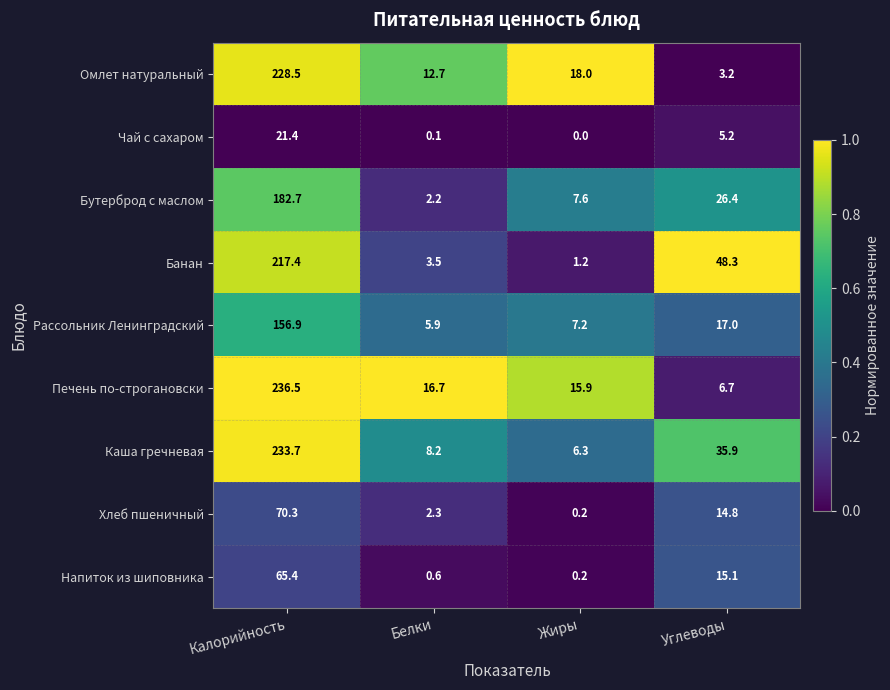

At how many categories does at least one series exceed 0?

4